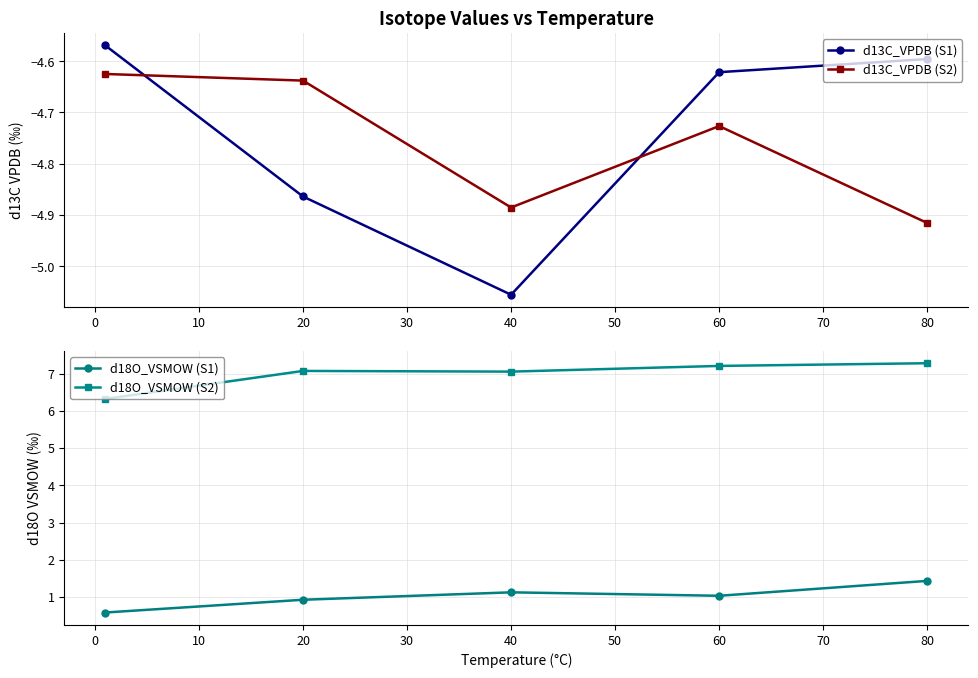

True or false: d18O_VSMOW (S2) and d18O_VSMOW (S1) intersect in this chart.

False